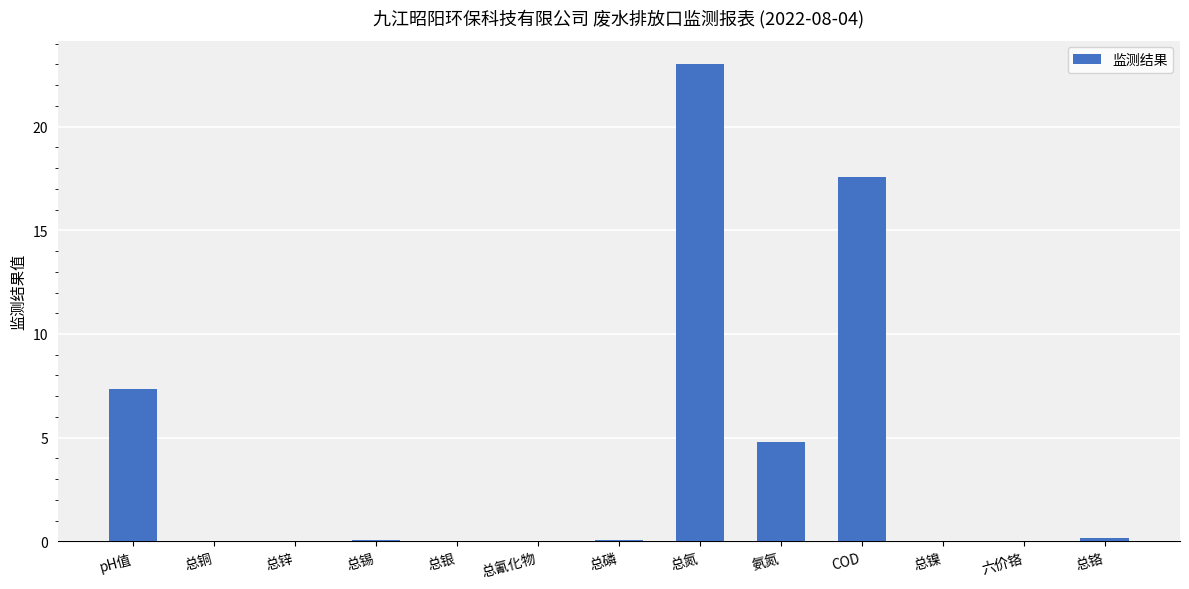

At which label is the value closest to 11?

pH值